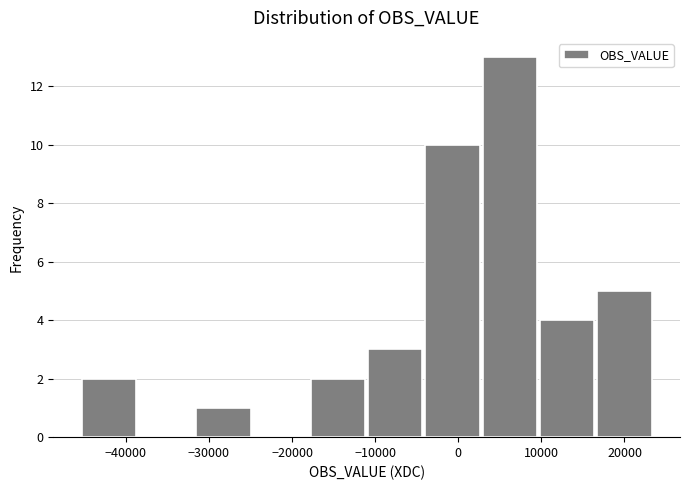

Reading left to right, list every bar in this chart as the range it spans on the x-axis followed by its height. Neither the bar edges nor the heights are printed on the chart, so give them approximately, as read against the axes.

-45000 to -39000: 2
-39000 to -32000: 0
-32000 to -25000: 1
-25000 to -18000: 0
-18000 to -11000: 2
-11000 to -4000: 3
-4000 to 3000: 10
3000 to 10000: 13
10000 to 17000: 4
17000 to 23000: 5